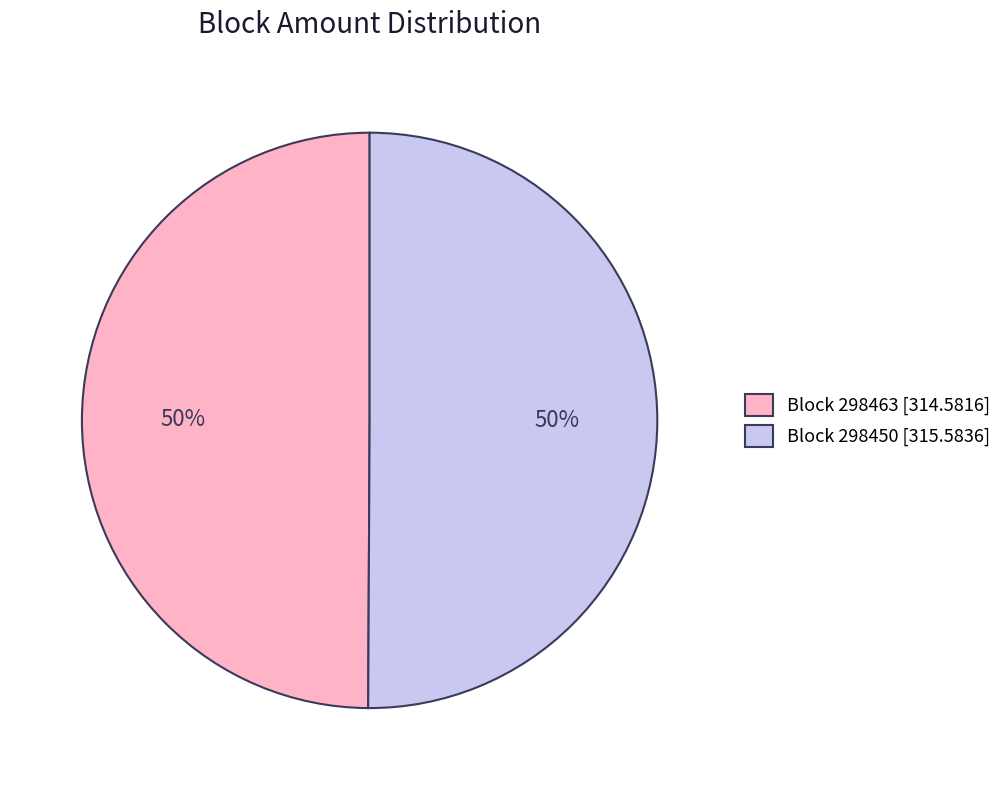

True or false: Block 298463 [314.5816] accounts for 50% of the total.

True